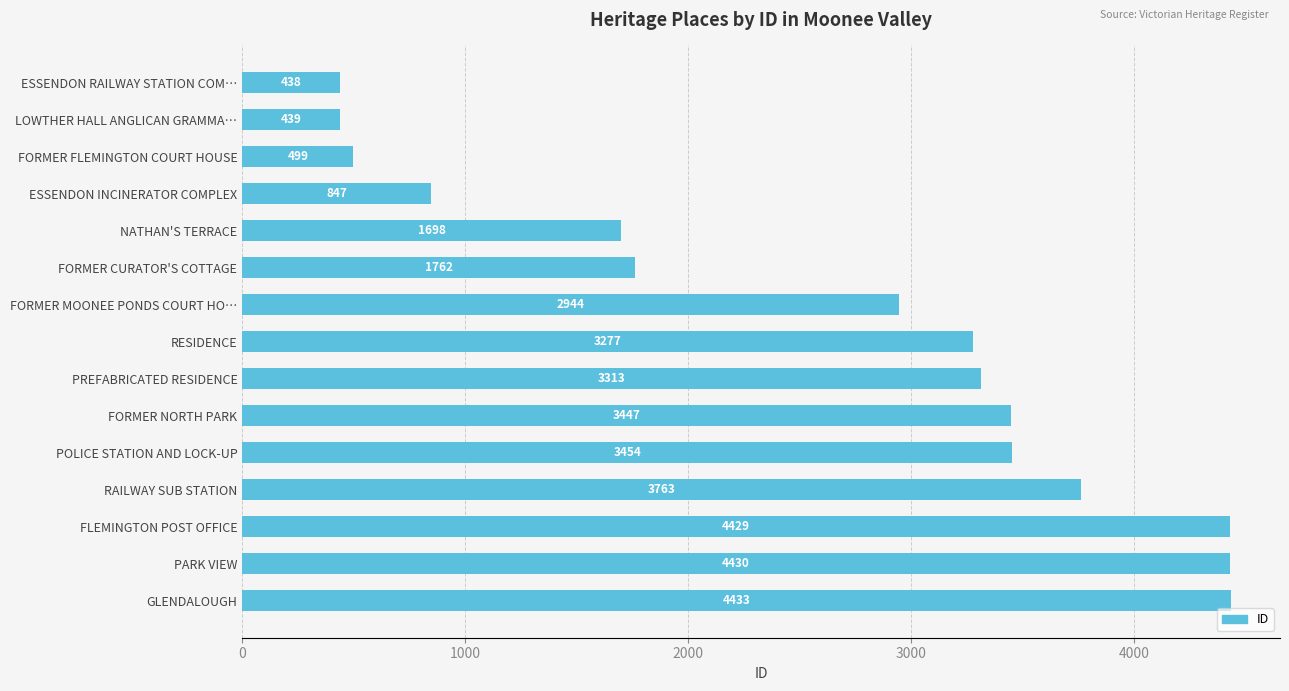

Which has a higher value, FORMER MOONEE PONDS COURT HO… or ESSENDON INCINERATOR COMPLEX?

FORMER MOONEE PONDS COURT HO…